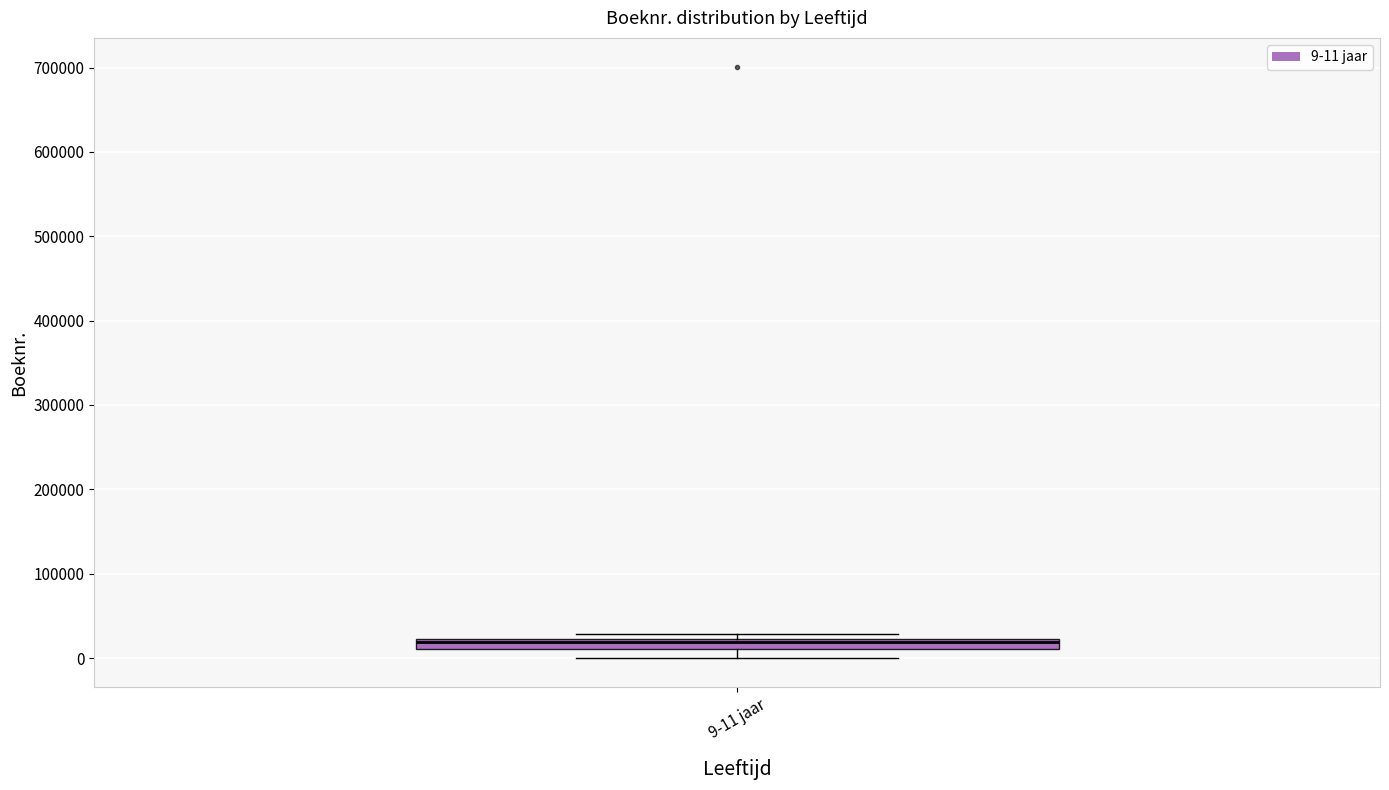

Where does the lower whisker of the box for 9-11 jaar end on the y-axis? The values are not printed on the chart, so give them approximately, as read against the axis.

0